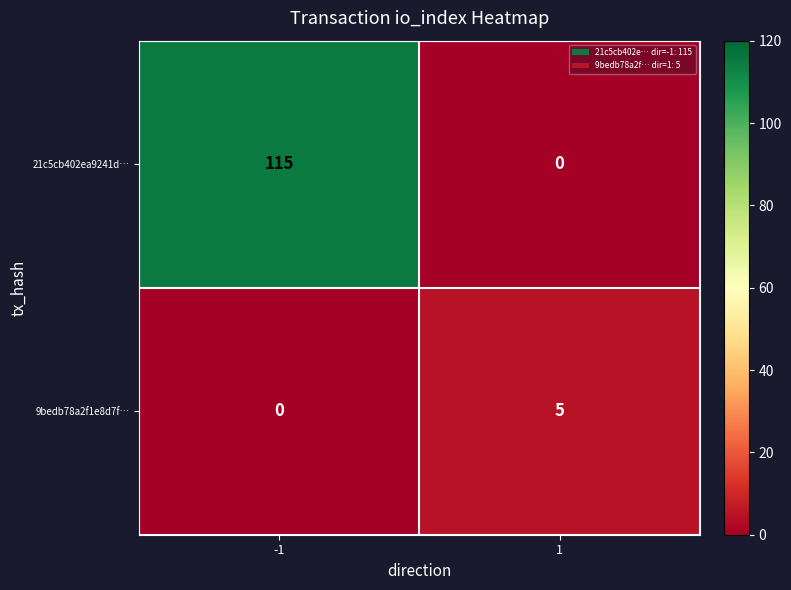

The value of 9bedb78a2f1e8d7f… at 1 is 7. True or false?

False